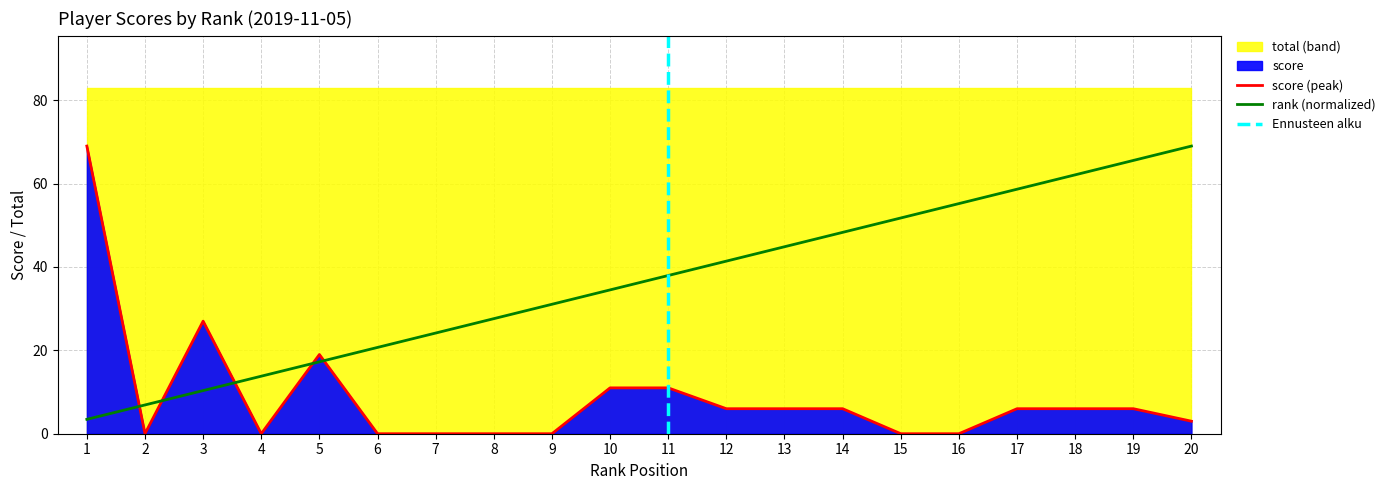

What is the difference between the highest and lowest values at 12?

35.4